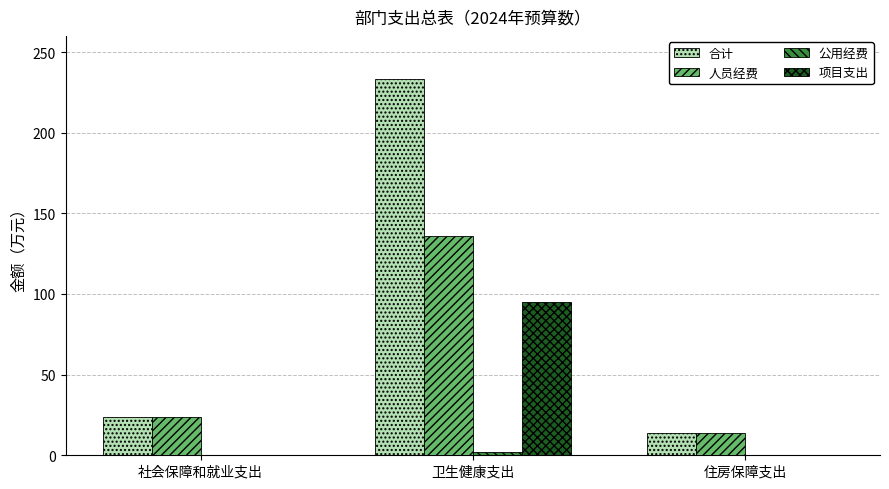

At which category is the sum across all series the highest?

卫生健康支出